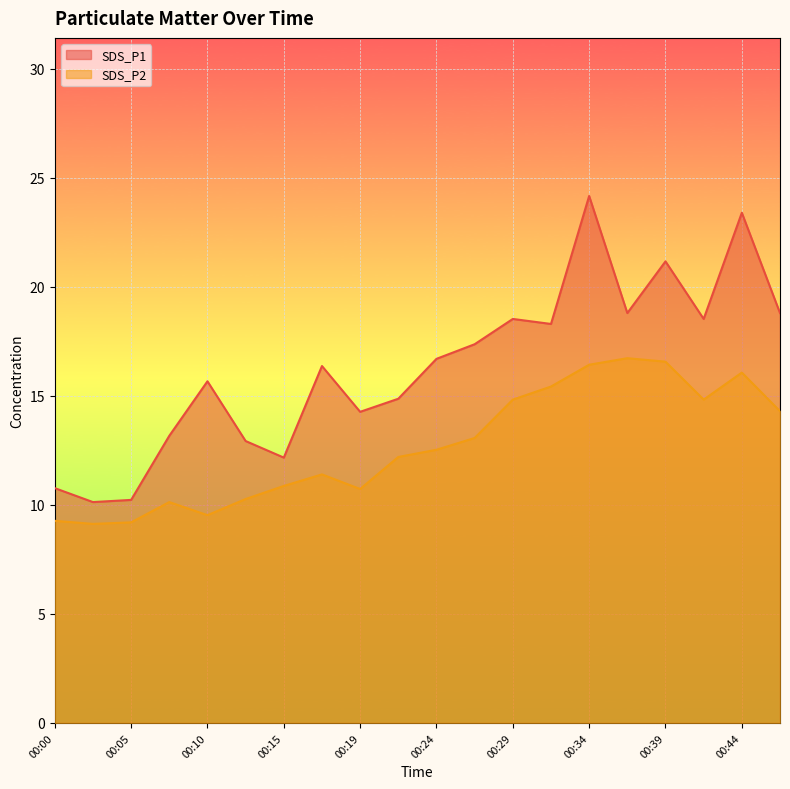

True or false: SDS_P2 and SDS_P1 intersect in this chart.

False